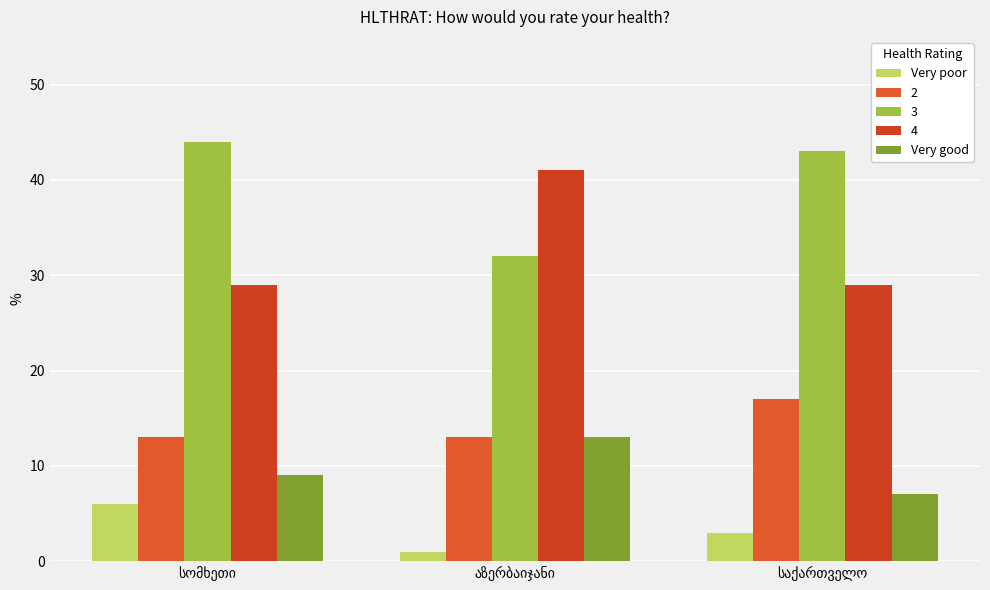

Does the chart contain stacked bars?

No